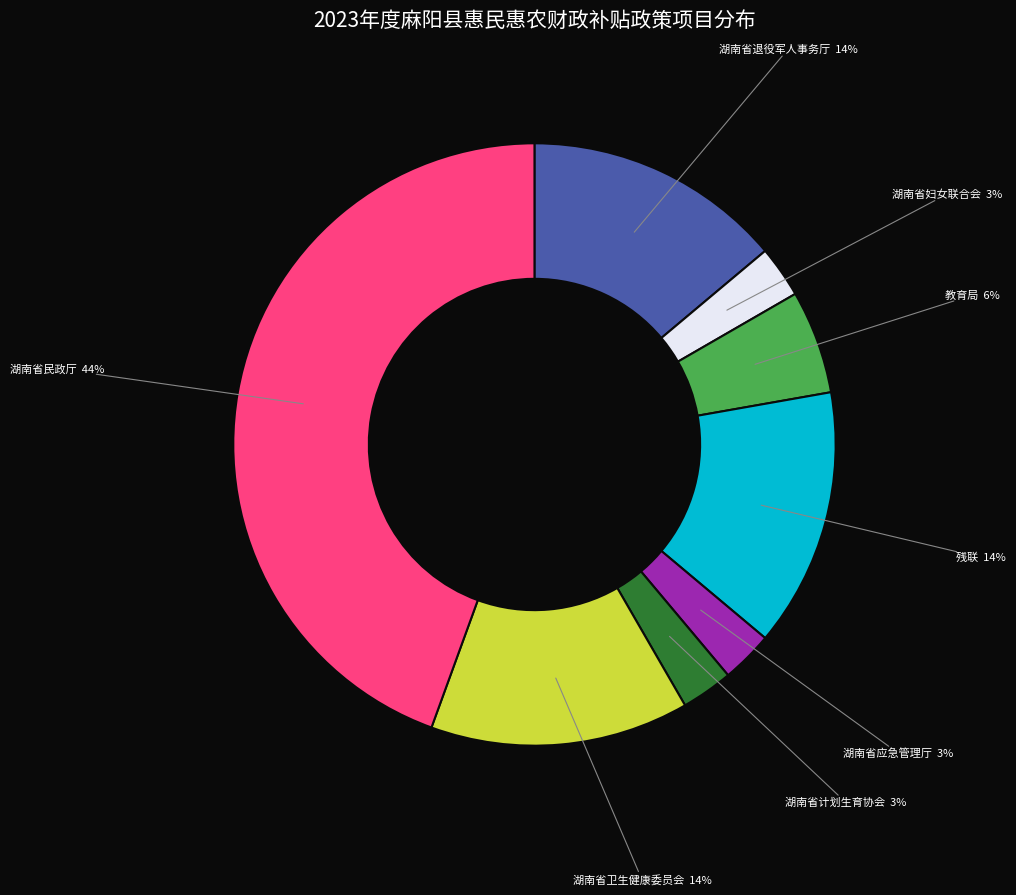

Is it true that 教育局 is 6% of the pie?

True